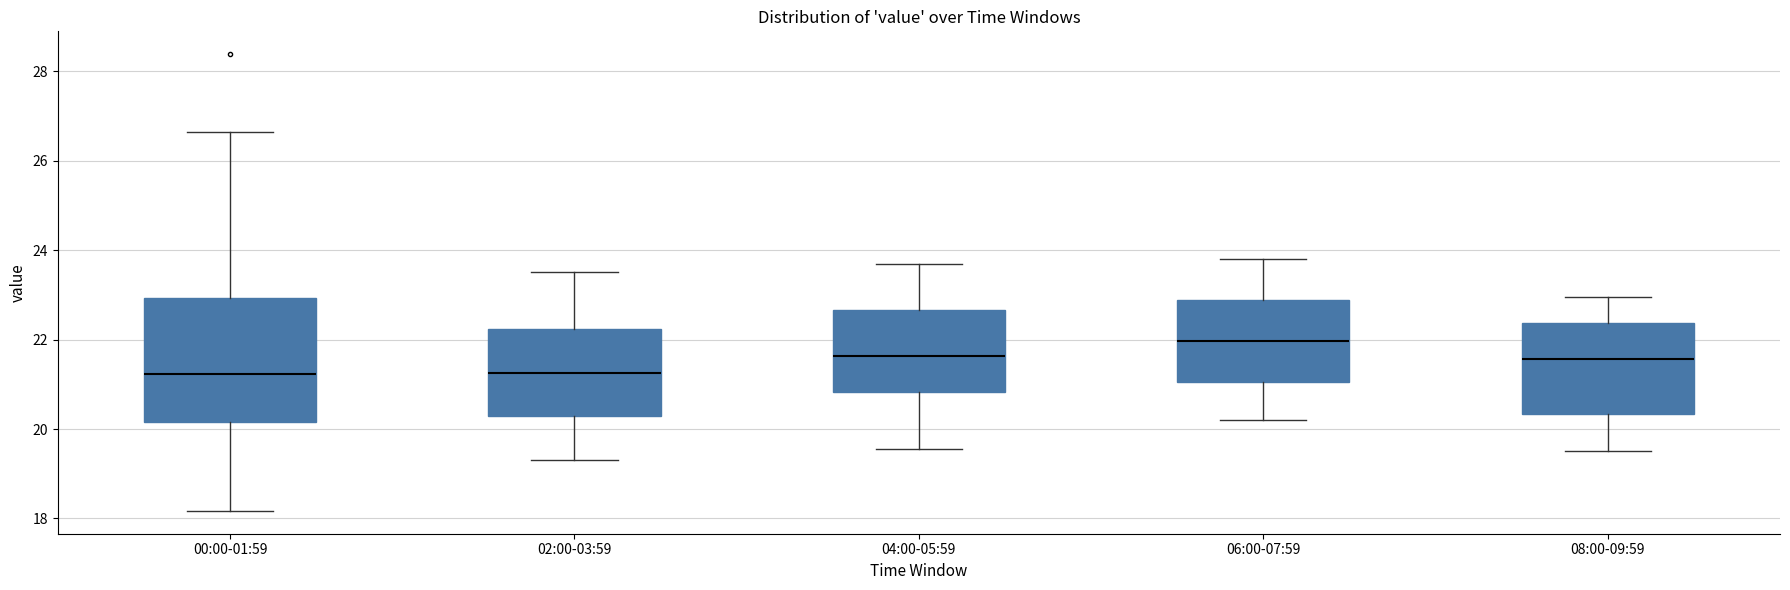

Reading left to right, transcribe this box plot: for each box, give where its median line is, the range the box spans, and where its two whiskers end, as read against the y-axis. The values are not printed on the chart, so give them approximately, as read against the axis.

00:00-01:59: median 21.2, box 20.2 to 23.0, whiskers 18.2 to 26.6
02:00-03:59: median 21.2, box 20.2 to 22.2, whiskers 19.4 to 23.6
04:00-05:59: median 21.6, box 20.8 to 22.6, whiskers 19.6 to 23.8
06:00-07:59: median 22.0, box 21.0 to 22.8, whiskers 20.2 to 23.8
08:00-09:59: median 21.6, box 20.4 to 22.4, whiskers 19.6 to 23.0